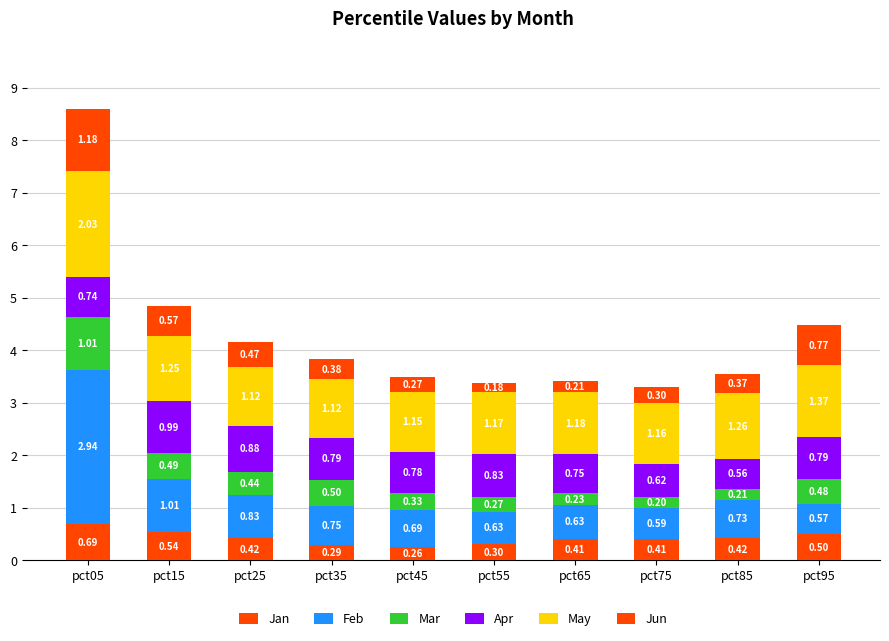

How many bars are there in total?

10